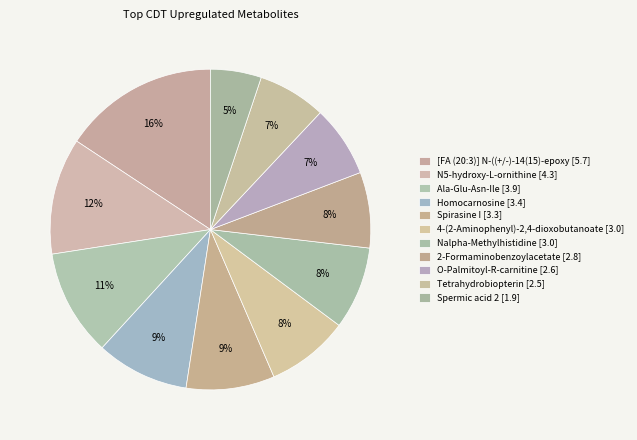

To the nearest percent, what percentage of the pie is 4-(2-Aminophenyl)-2,4-dioxobutanoate?

8%